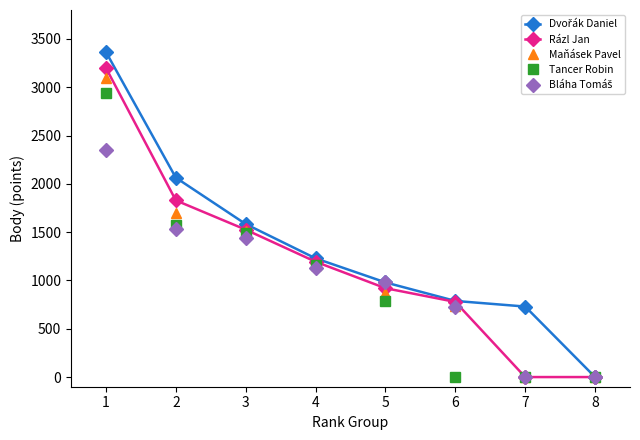

True or false: Rázl Jan has more than 2 interior local peaks.

False